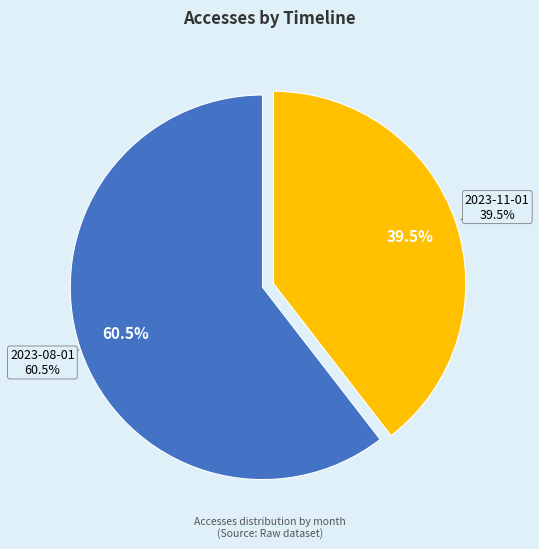

Does any single category account for the majority?

Yes